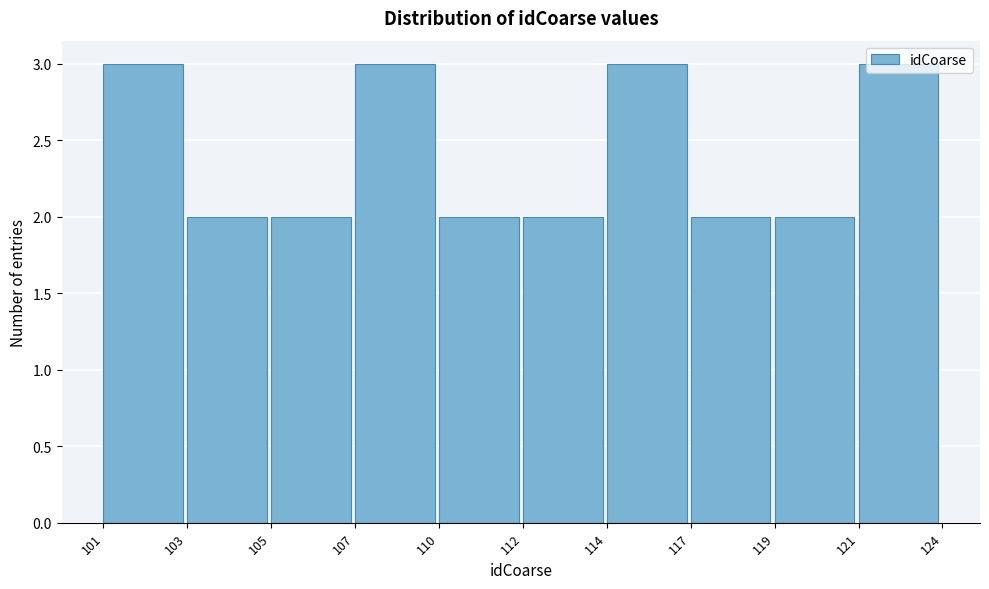

What is the value of the 8th bar from the left?

2